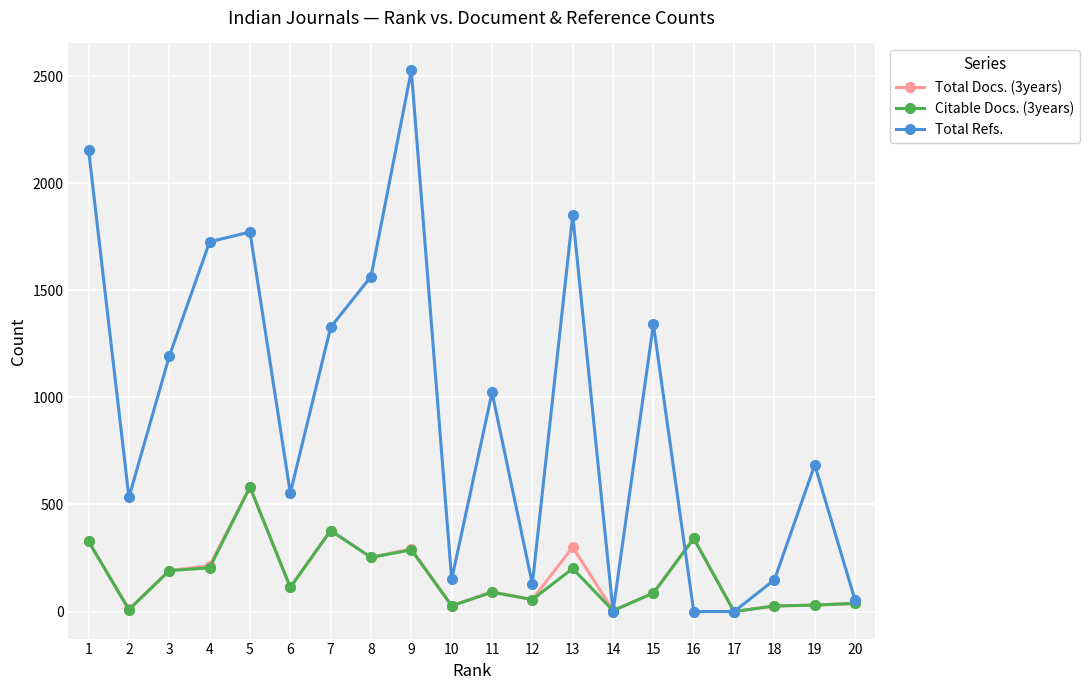

The Citable Docs. (3years) series shows 38 at 20. True or false?

True